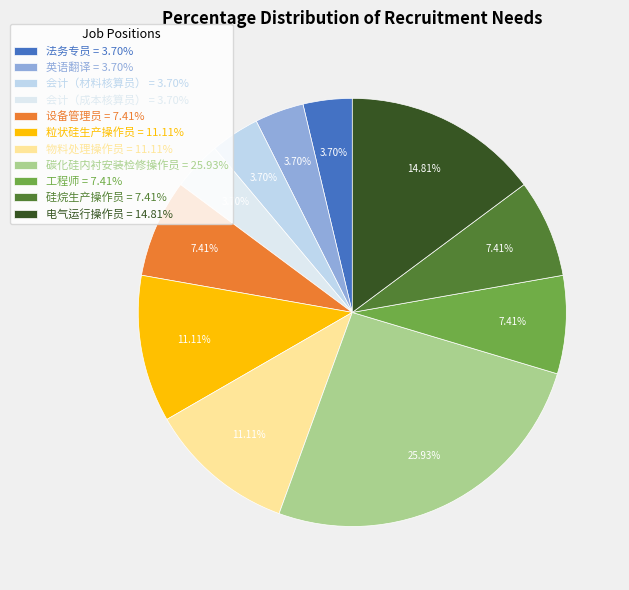

What is the change in value from 法务专员 to 工程师?

+1